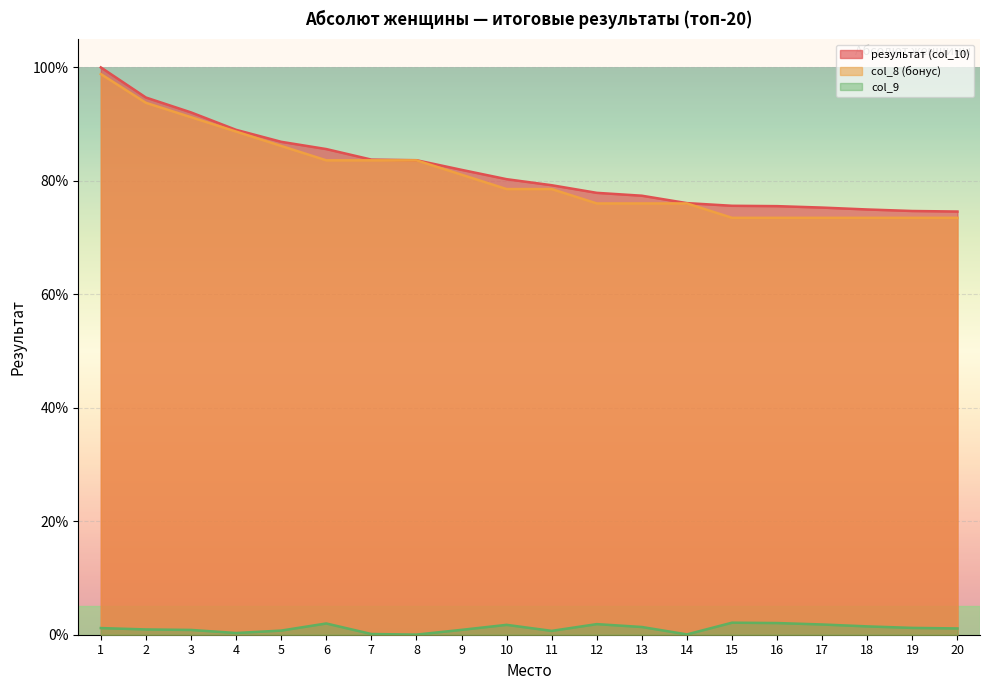

What is the sum of all col_9 values?

22.4